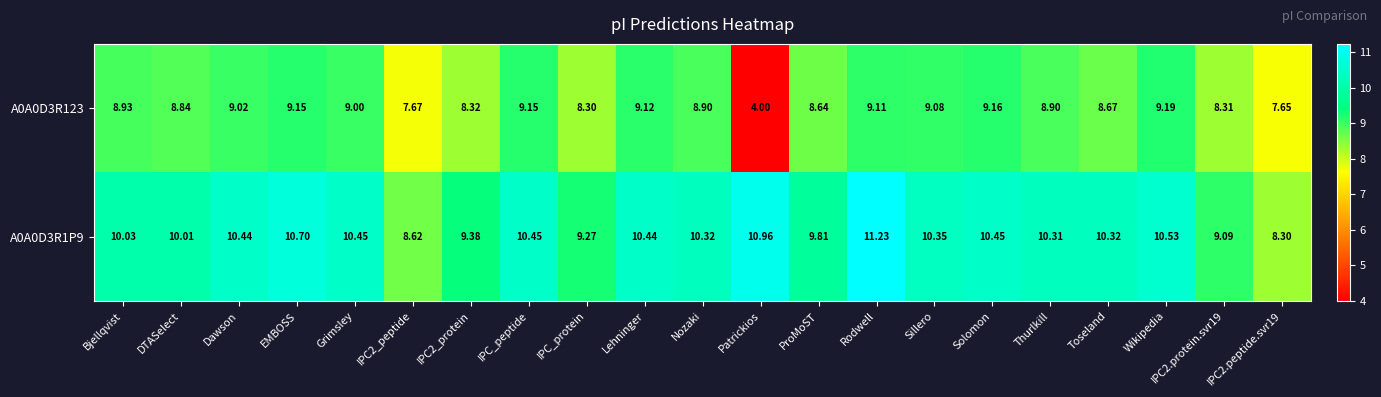

At which label does A0A0D3R123 reach its minimum?

Patrickios